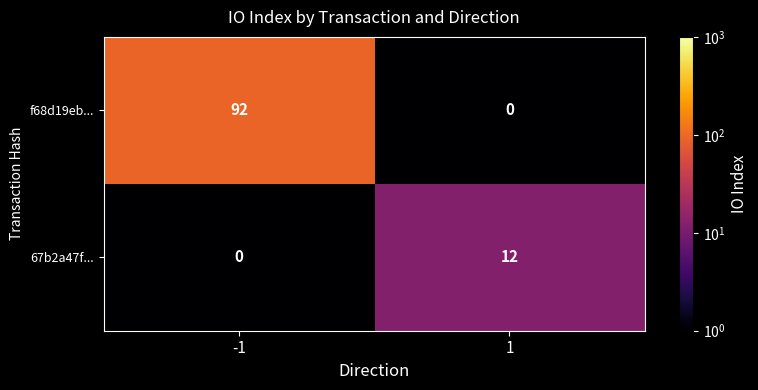

Is it true that f68d19eb... equals 162 at -1?

False